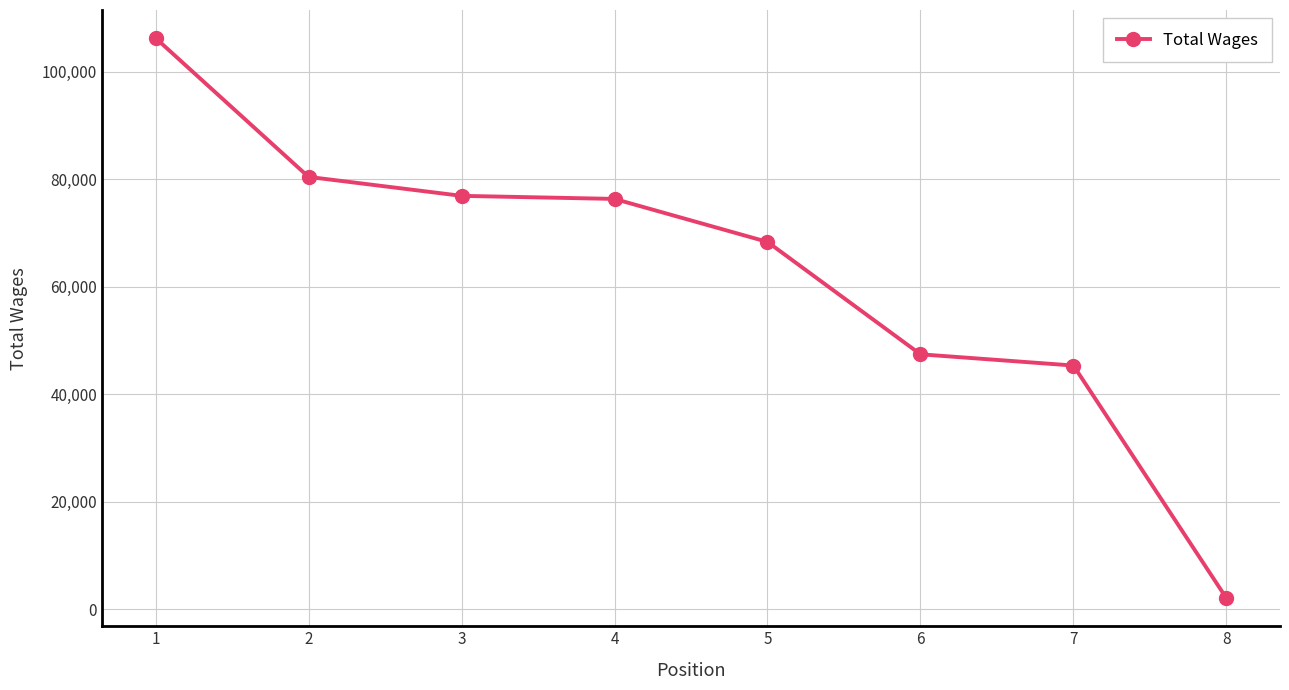

Approximately how many times larger is the value at 4 compared to 7?

1.7